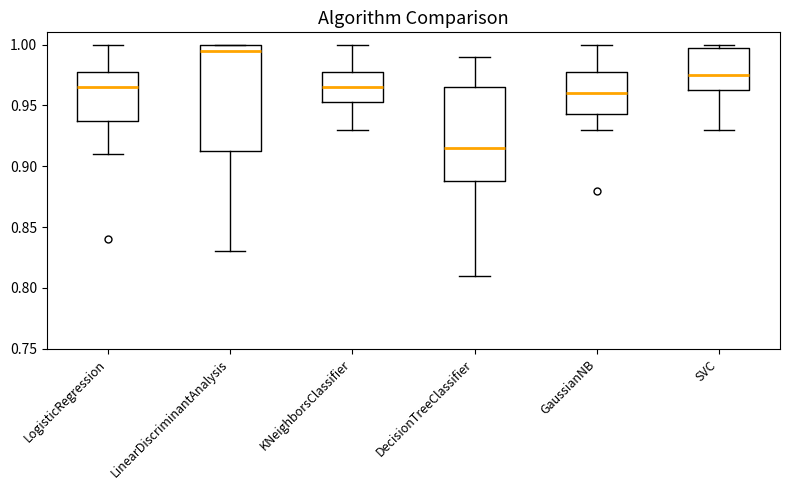

Reading left to right, transcribe this box plot: for each box, give where its median line is, the range the box spans, and where its two whiskers end, as read against the y-axis. The values are not printed on the chart, so give them approximately, as read against the axis.

LogisticRegression: median 0.965, box 0.940 to 0.980, whiskers 0.910 to 1.000
LinearDiscriminantAnalysis: median 0.995, box 0.915 to 1.000, whiskers 0.830 to 1.000
KNeighborsClassifier: median 0.965, box 0.955 to 0.980, whiskers 0.930 to 1.000
DecisionTreeClassifier: median 0.915, box 0.890 to 0.965, whiskers 0.810 to 0.990
GaussianNB: median 0.960, box 0.945 to 0.980, whiskers 0.930 to 1.000
SVC: median 0.975, box 0.965 to 1.000, whiskers 0.930 to 1.000 (just above the box's upper edge)